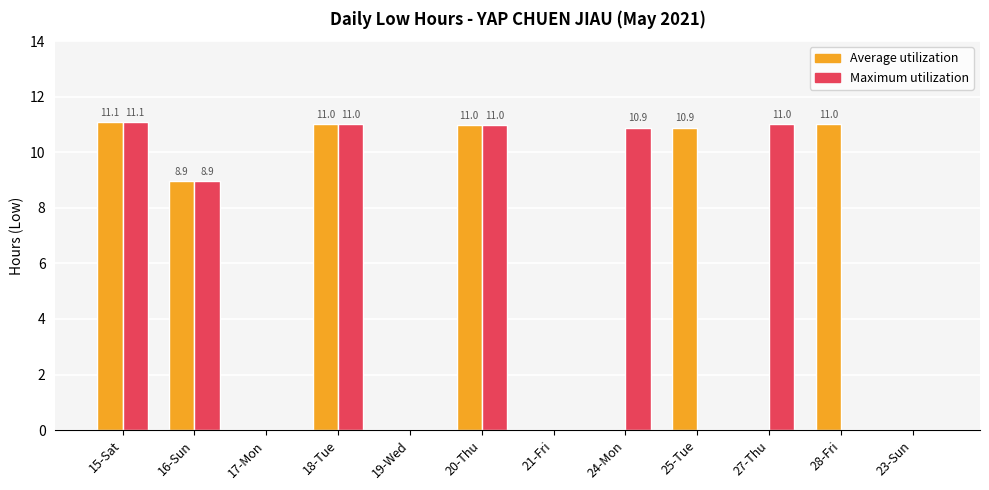

What are all the series names shown in the legend?

Average utilization, Maximum utilization